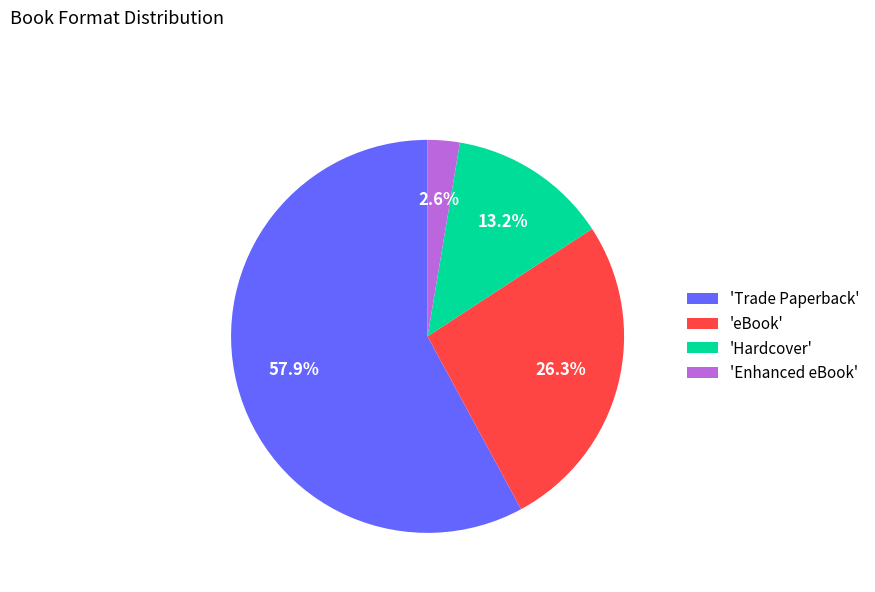

Rank the categories by value from highest to lowest.

'Trade Paperback', 'eBook', 'Hardcover', 'Enhanced eBook'